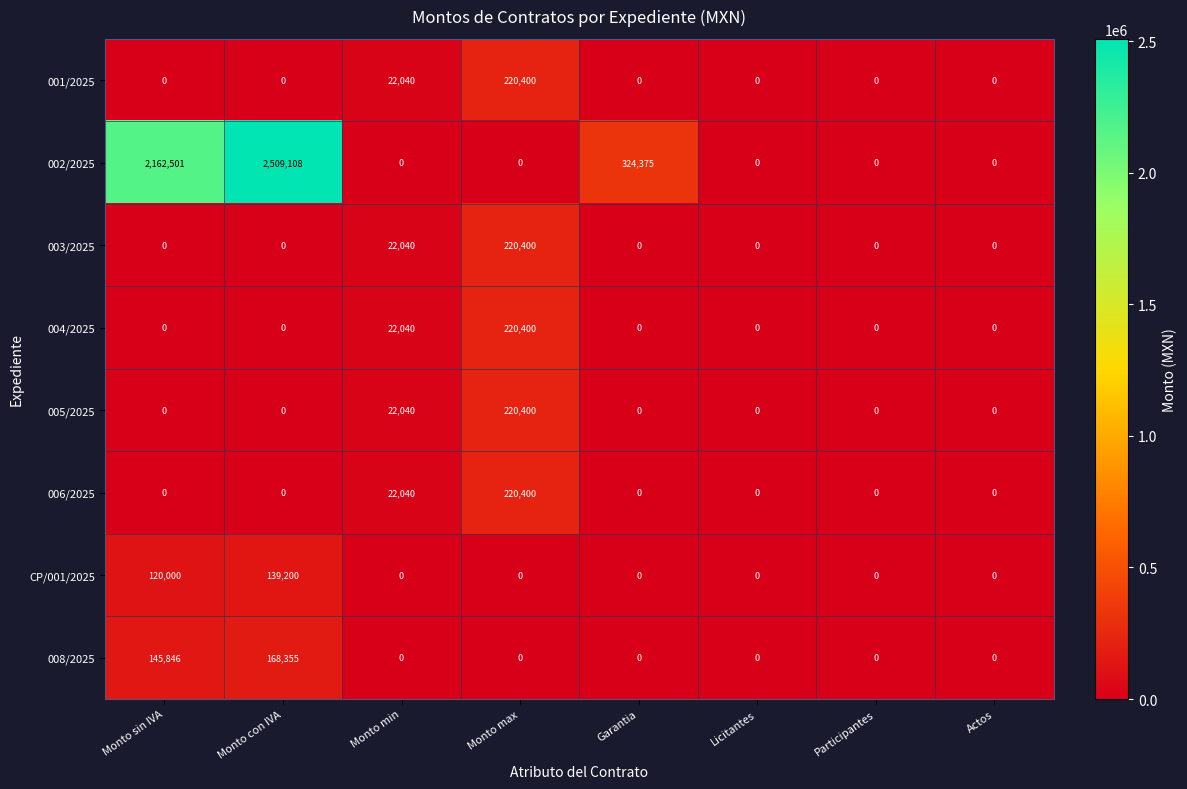

Count the 003/2025 values in the range 0 to 22040.

7